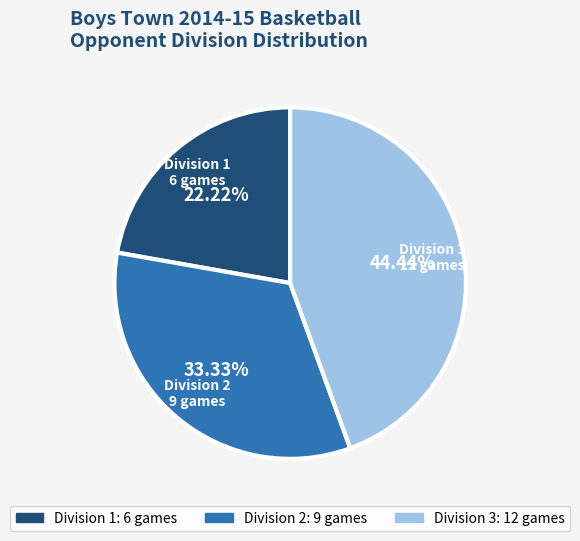

What is the smallest slice in the pie chart?

Division 1